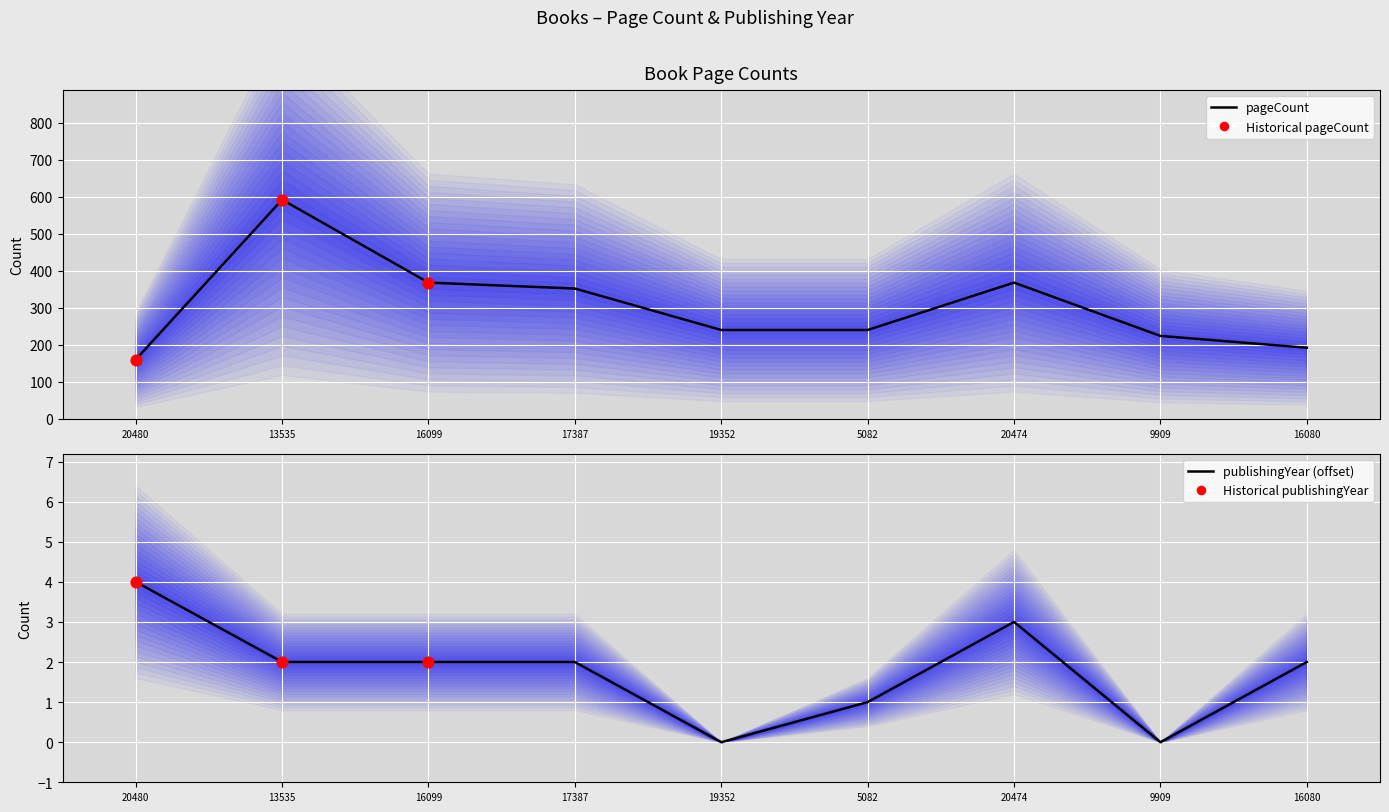

What is the change in value from 13535 to 5082?

-352